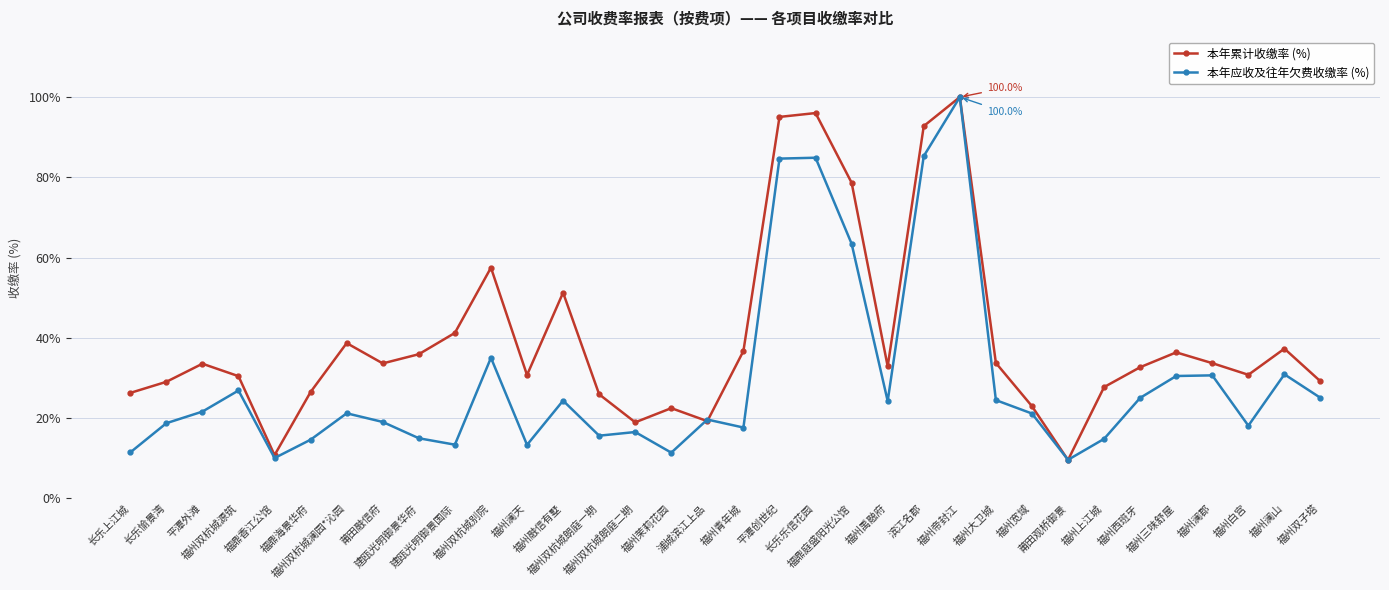

At which category does 本年应收及往年欠费收缴率 (%) reach its first local peak?

福州双杭城源筑